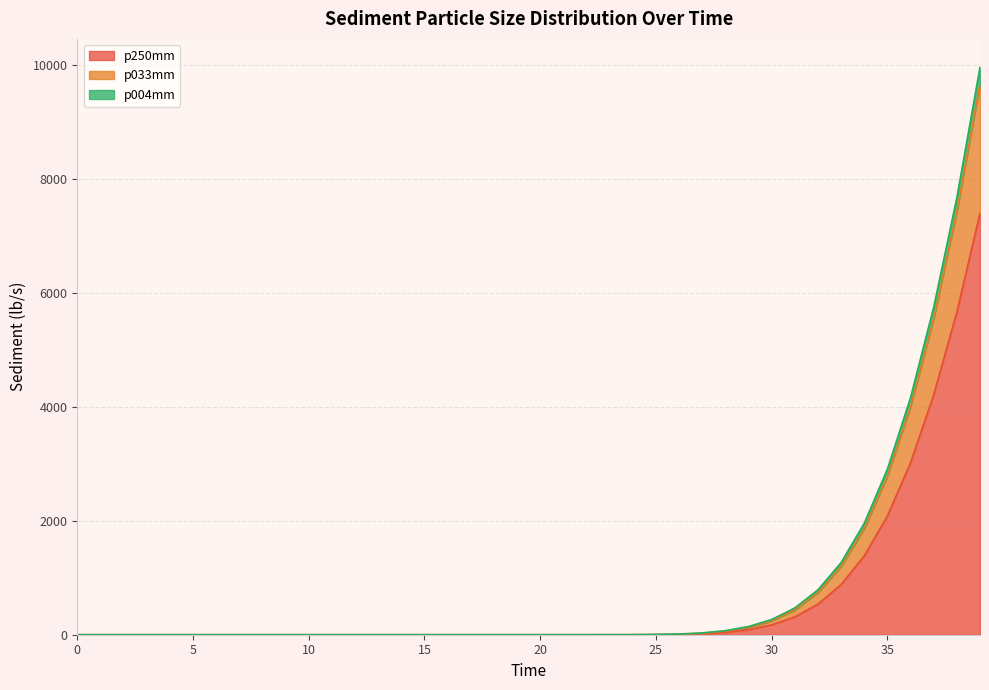

What is the sum of the p033mm values at 32.0 and 31.0?

1257.6